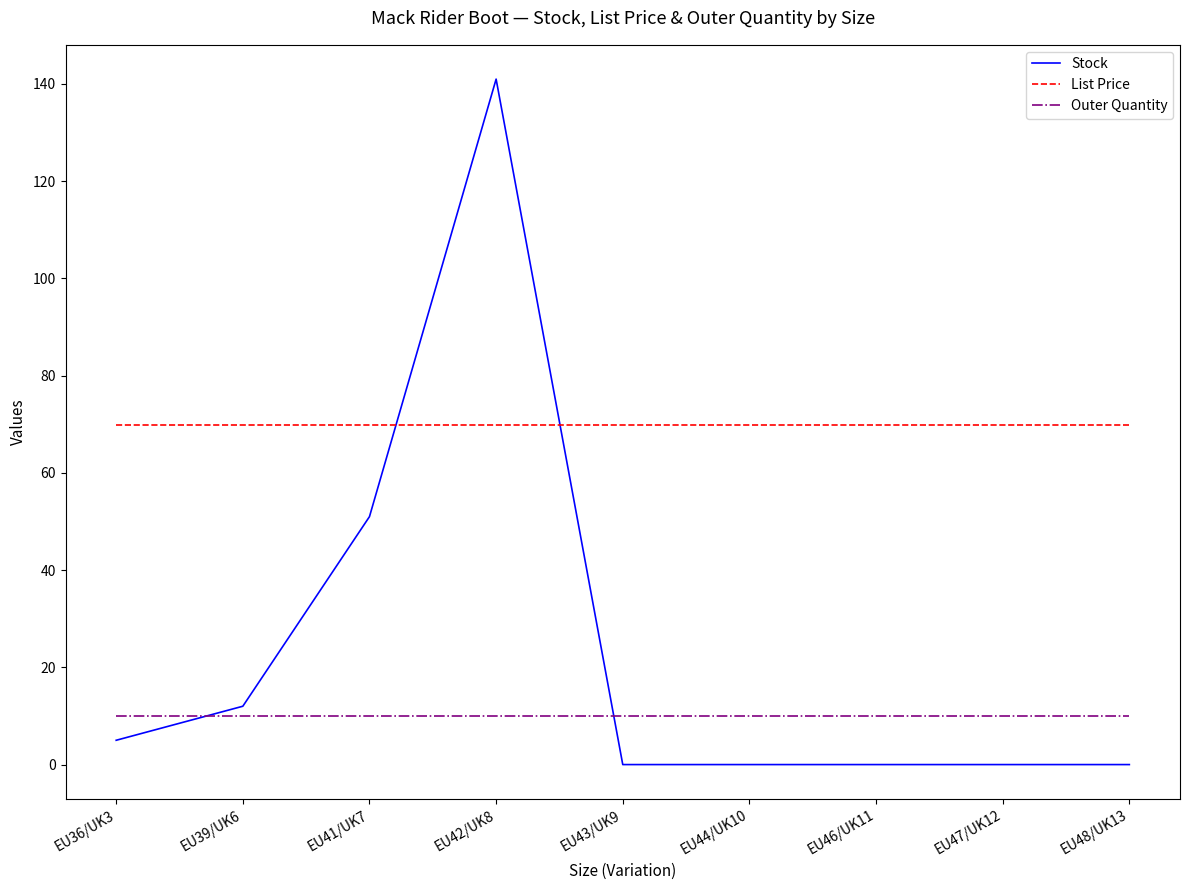

Which series has the widest spread of values?

Stock